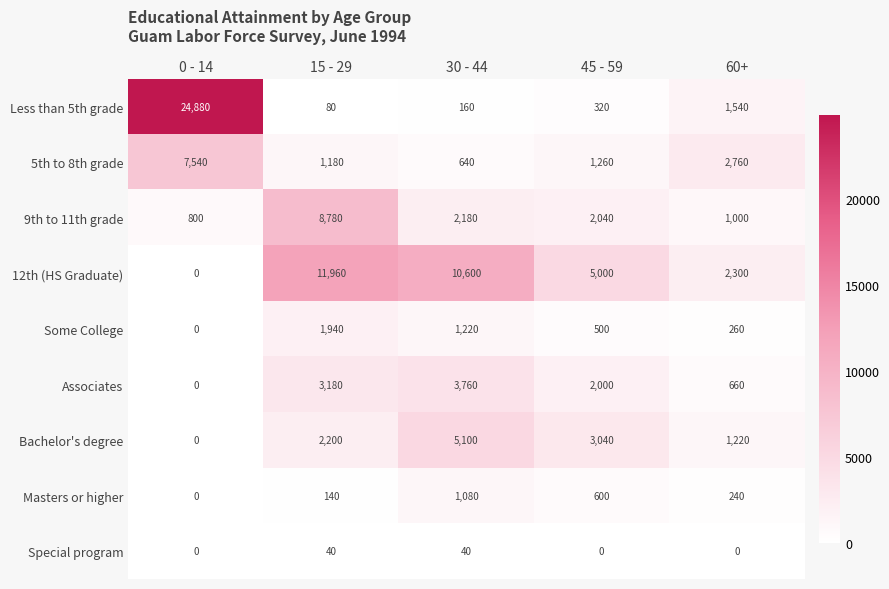

Is it true that Some College equals 126 at 45 - 59?

False